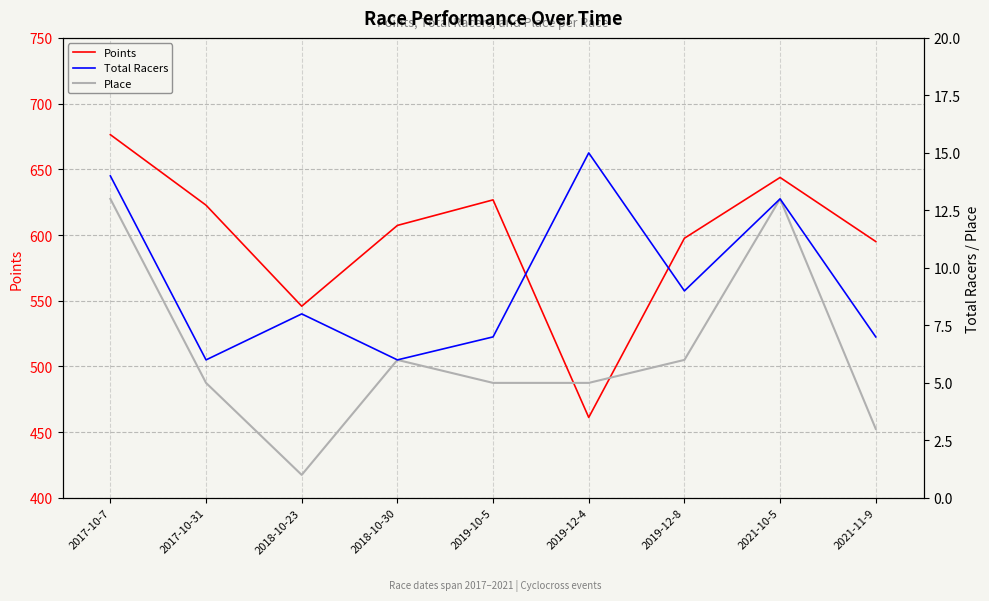

Which series has the largest total across all categories?

Points